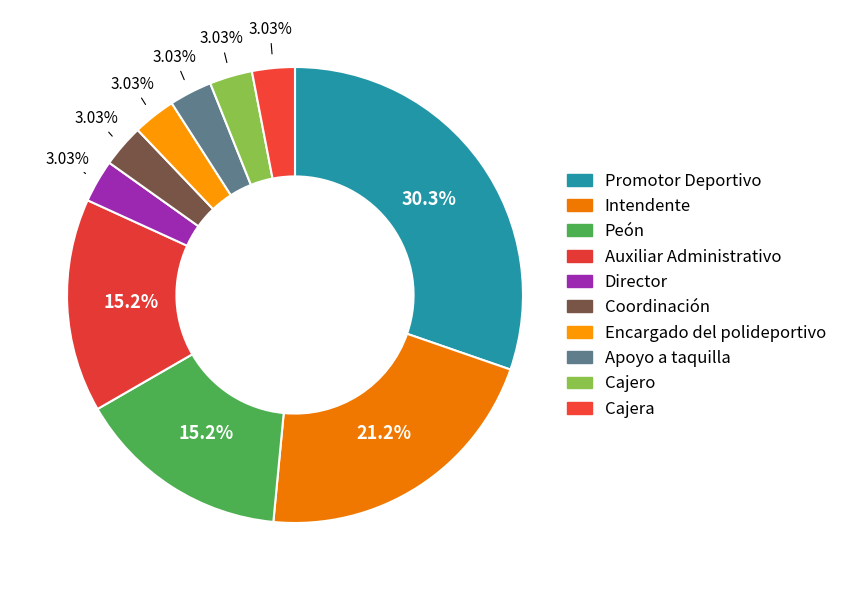

Does any single category account for the majority?

No